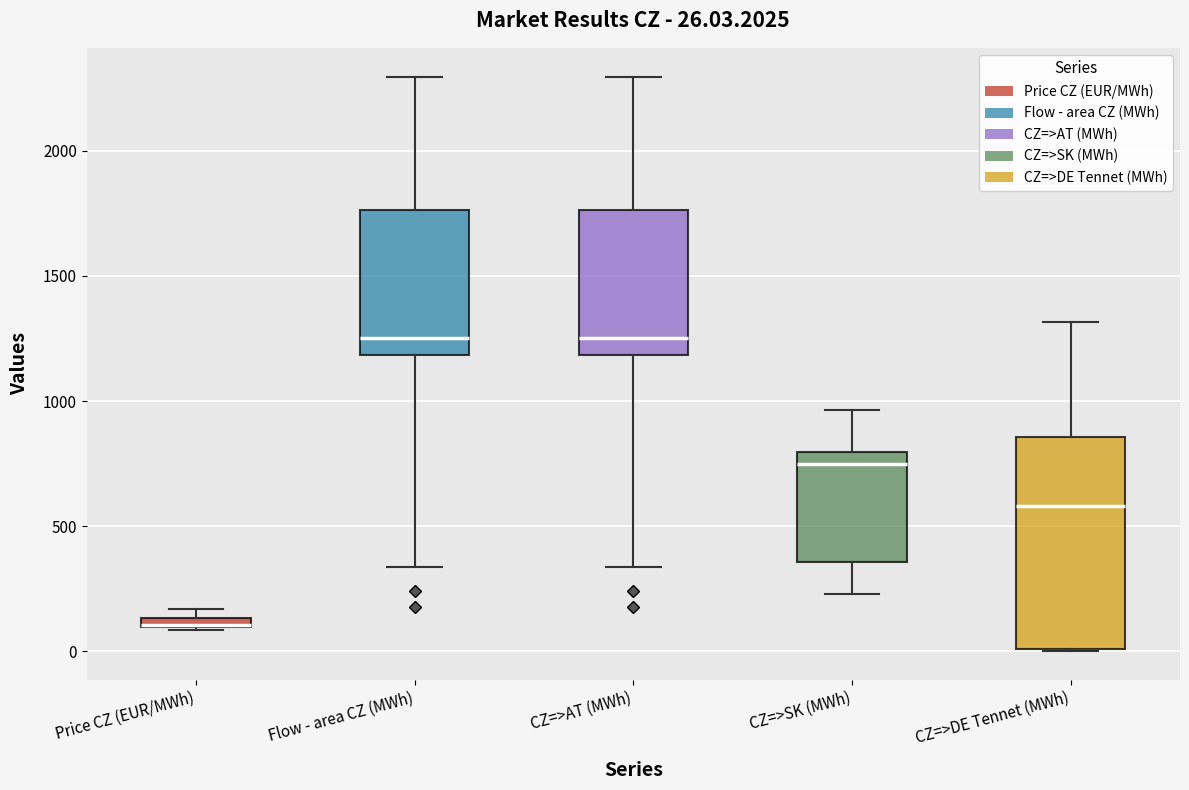

Comparing the boxes themselves (not the whiskers), which one is the tallest?

CZ=>DE Tennet (MWh)